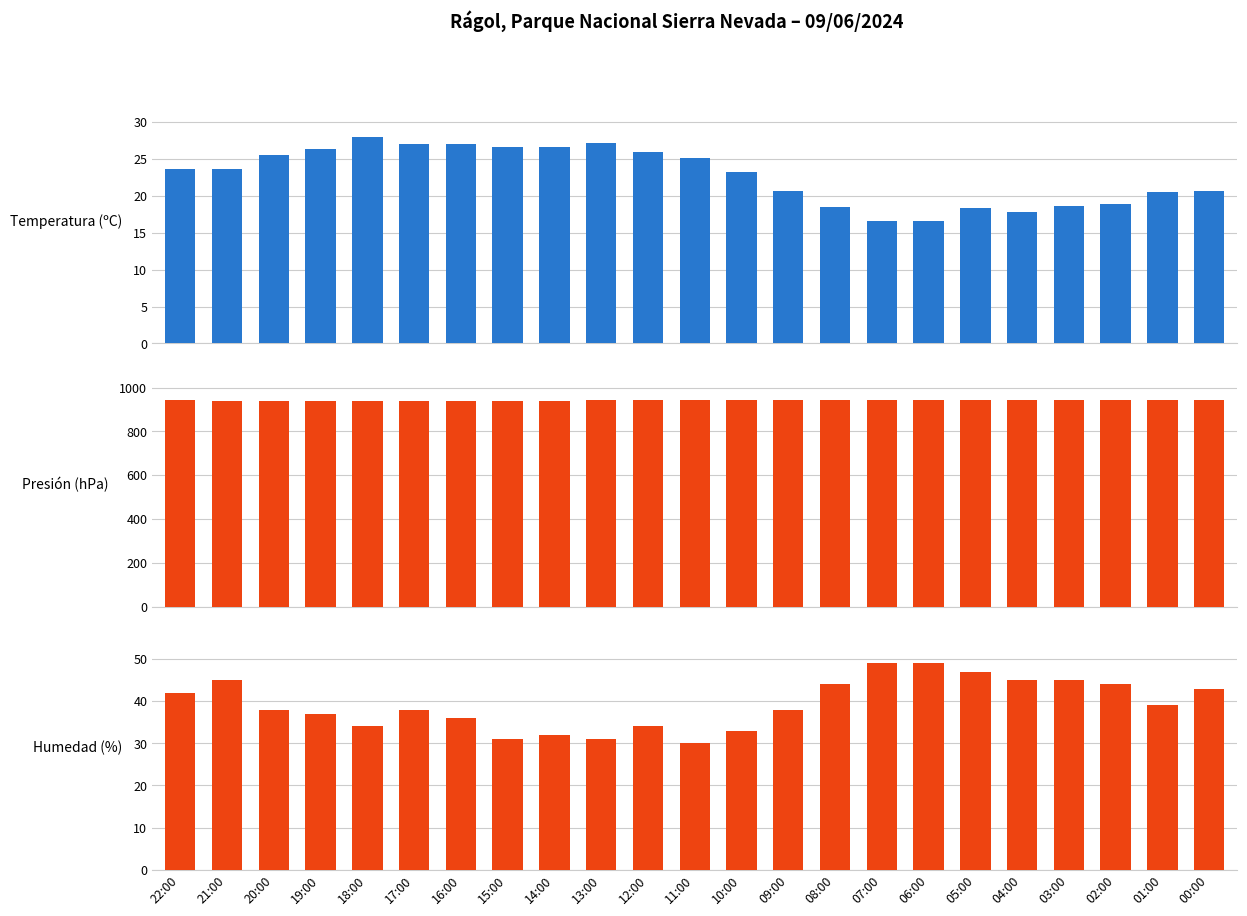

At which category is the sum across all series the highest?

21:00